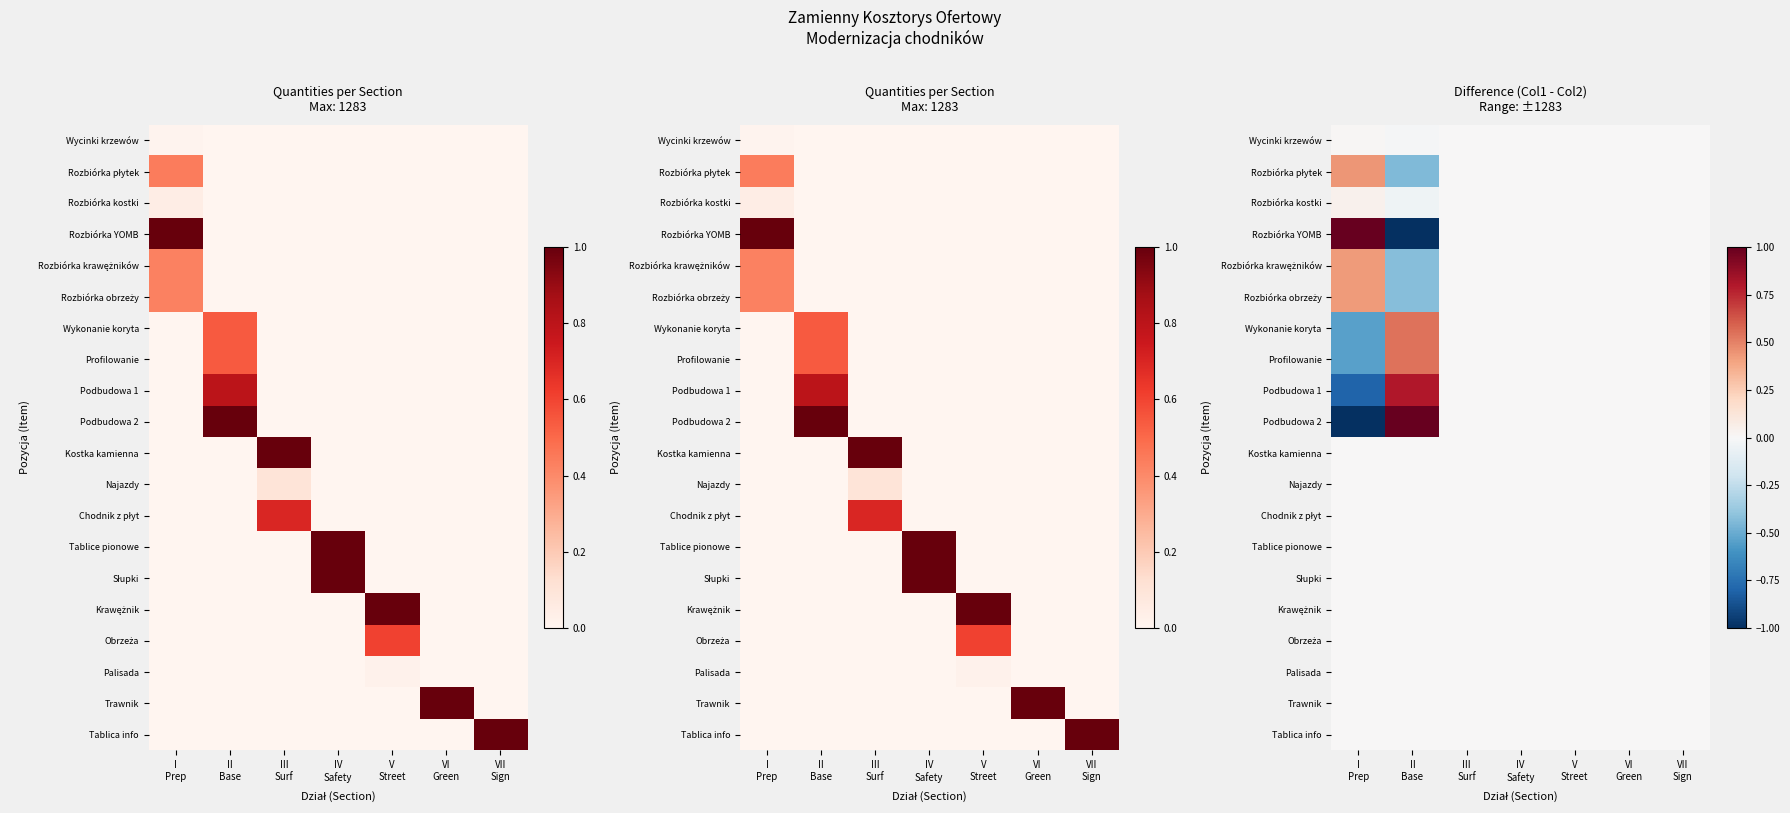

Which category has the highest value across all series?

I
Prep